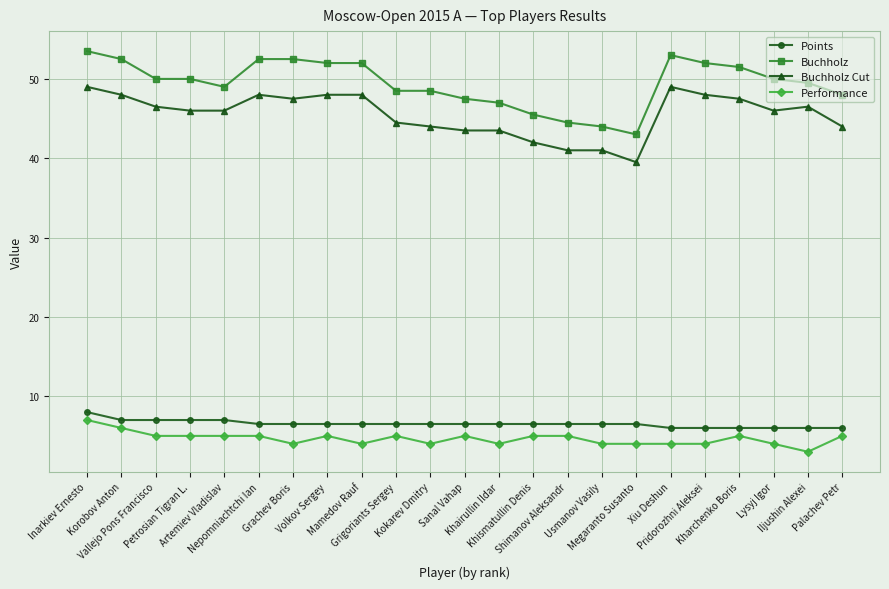

Reading left to right, what are all the values shown in this chart?

Points: 8.0	7.0	7.0	7.0	7.0	6.5	6.5	6.5	6.5	6.5	6.5	6.5	6.5	6.5	6.5	6.5	6.5	6.0	6.0	6.0	6.0	6.0	6.0
Buchholz: 53.5	52.5	50.0	50.0	49.0	52.5	52.5	52.0	52.0	48.5	48.5	47.5	47.0	45.5	44.5	44.0	43.0	53.0	52.0	51.5	50.0	49.5	48.0
Buchholz Cut: 49.0	48.0	46.5	46.0	46.0	48.0	47.5	48.0	48.0	44.5	44.0	43.5	43.5	42.0	41.0	41.0	39.5	49.0	48.0	47.5	46.0	46.5	44.0
Performance: 7.0	6.0	5.0	5.0	5.0	5.0	4.0	5.0	4.0	5.0	4.0	5.0	4.0	5.0	5.0	4.0	4.0	4.0	4.0	5.0	4.0	3.0	5.0